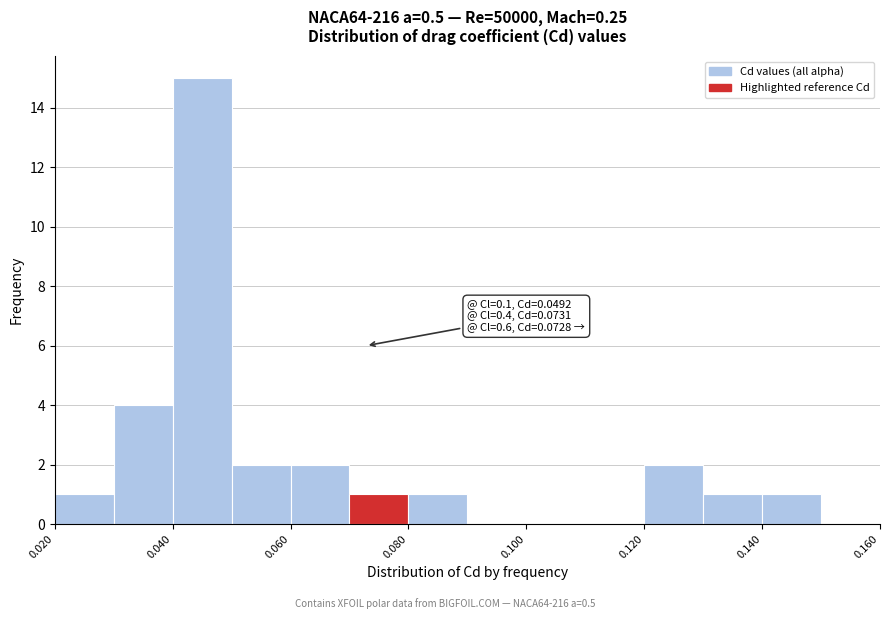

Over which range of the x-axis is the bar tallest?

0.04 to 0.05